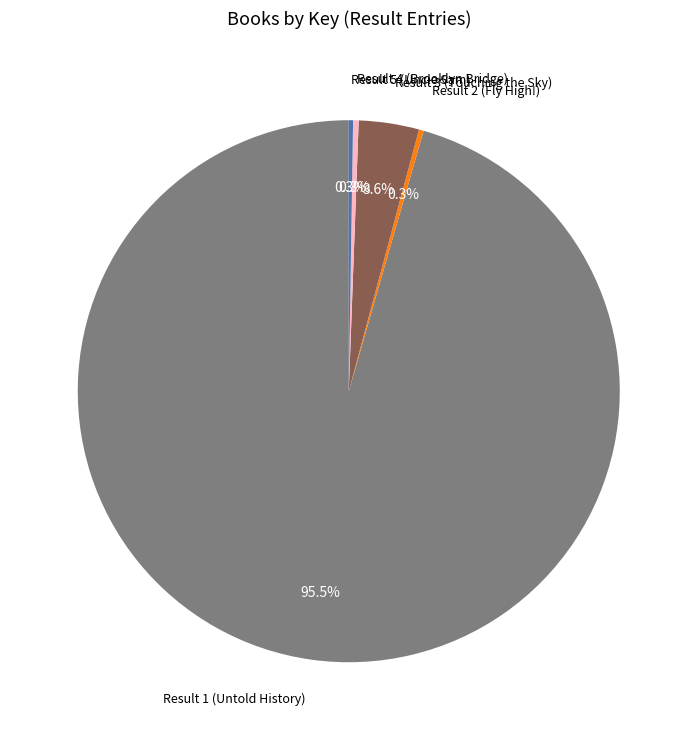

To the nearest percent, what is the difference between the Result 2 (Fly High!) and Result 1 (Untold History) slice percentages?

95%